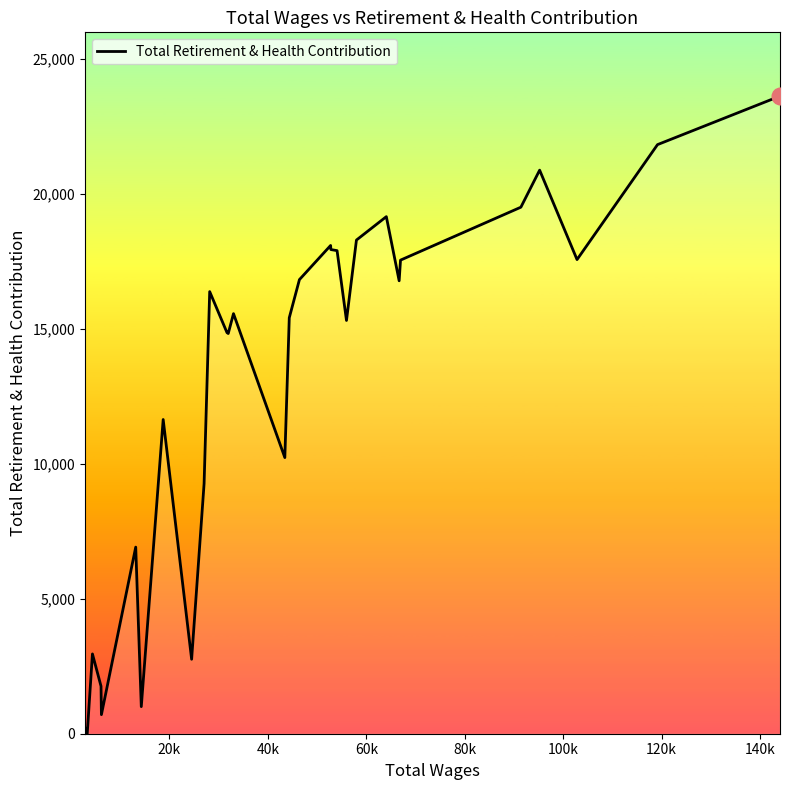

What is the difference between the maximum and minimum values?

23611